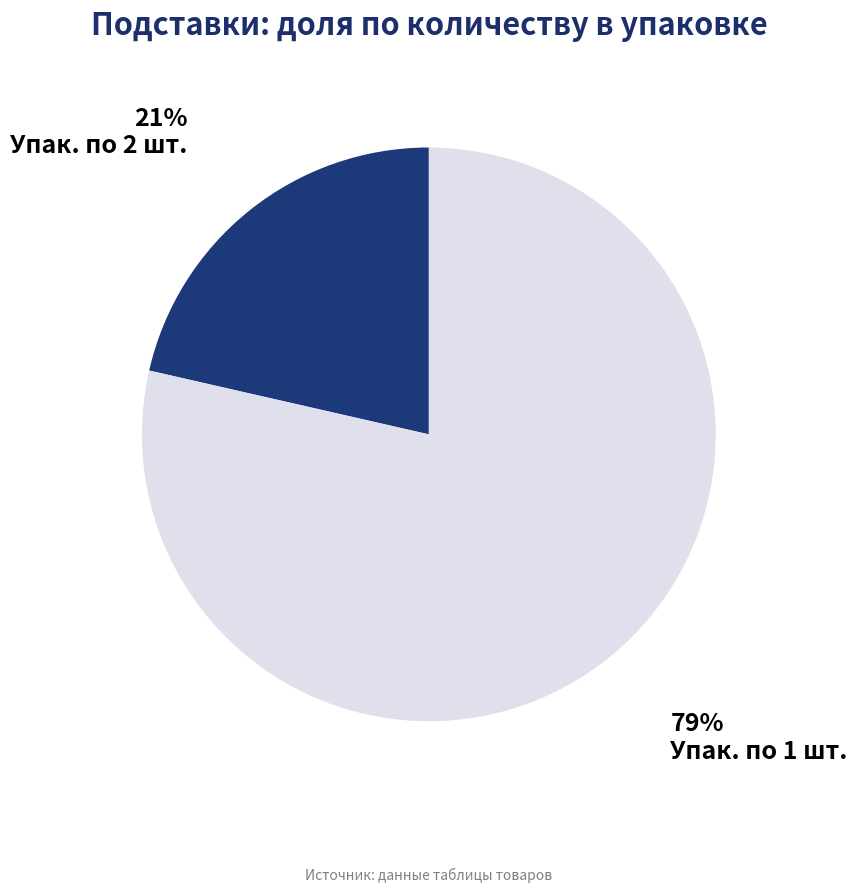

Which has a higher value, Упак. по 1 шт. or Упак. по 2 шт.?

Упак. по 1 шт.